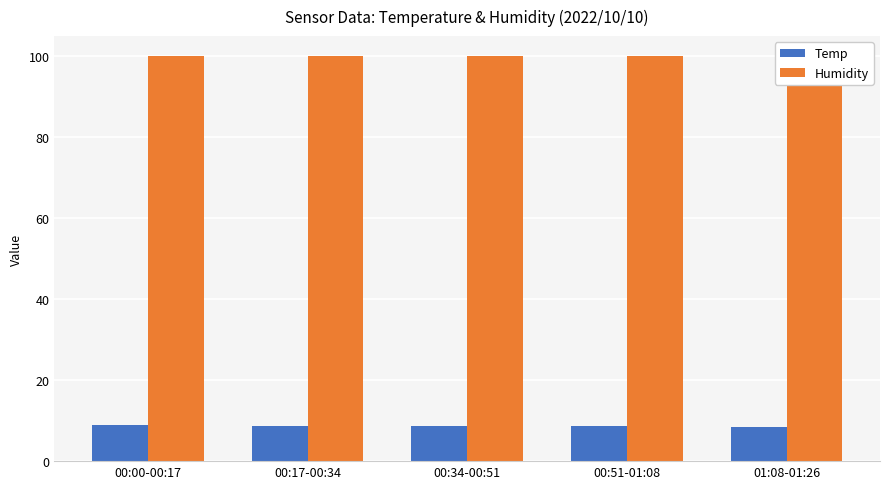

How many groups of bars are there?

5